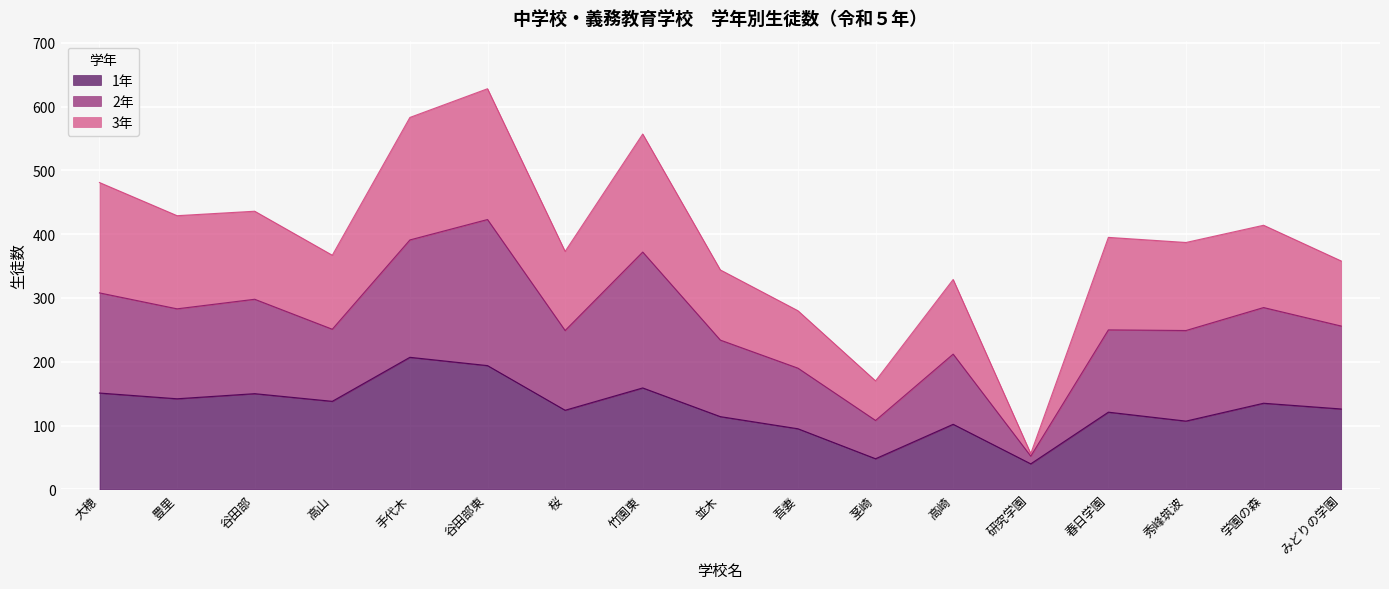

Which series has the largest total across all categories?

2年